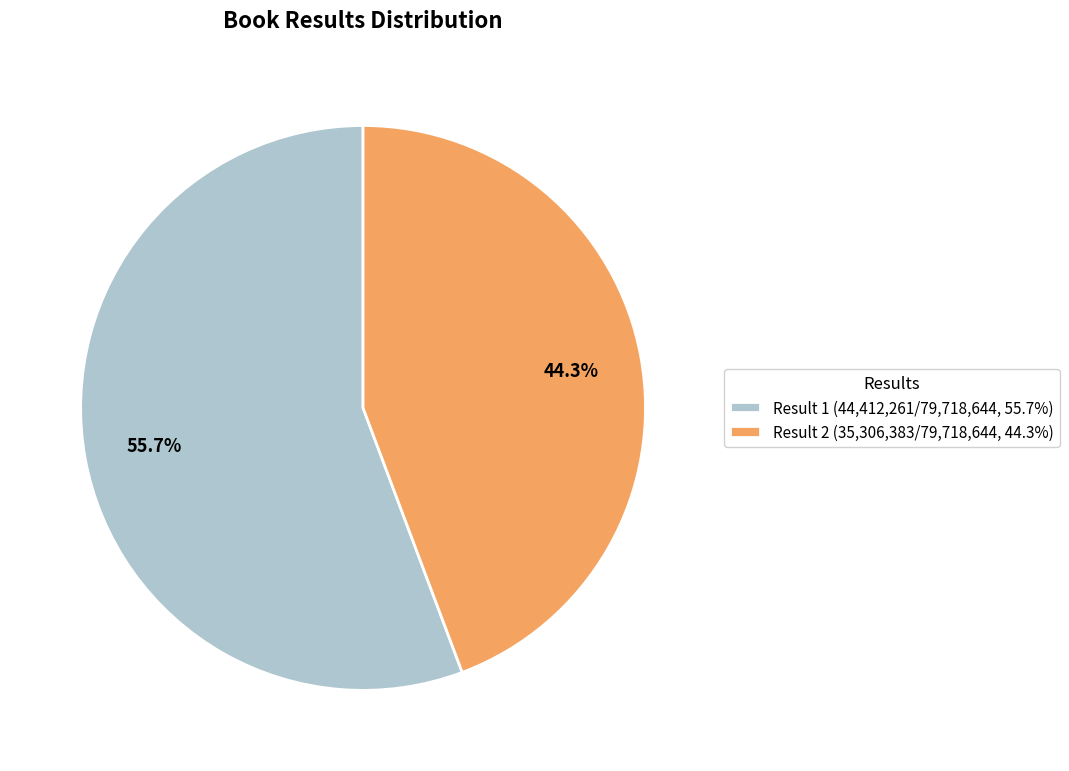

What percentage do Result 1 (44,412,261/79,718,644, 55.7%) and Result 2 (35,306,383/79,718,644, 44.3%) together represent?

100.0%